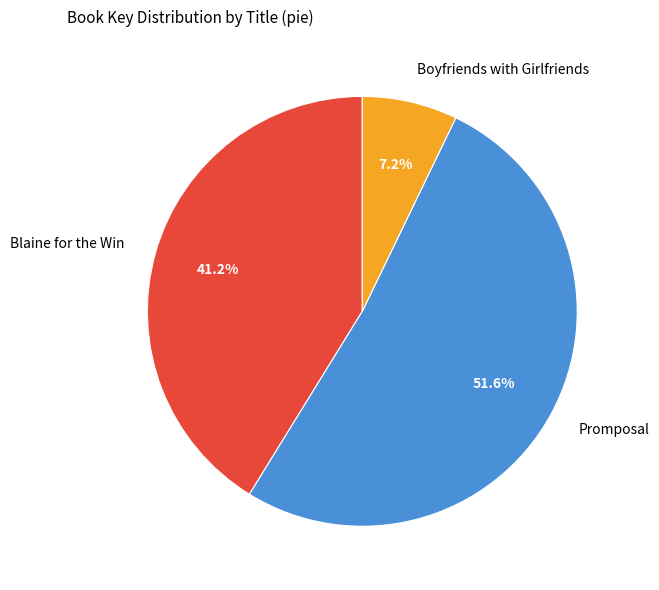

Which slice is the largest?

Promposal